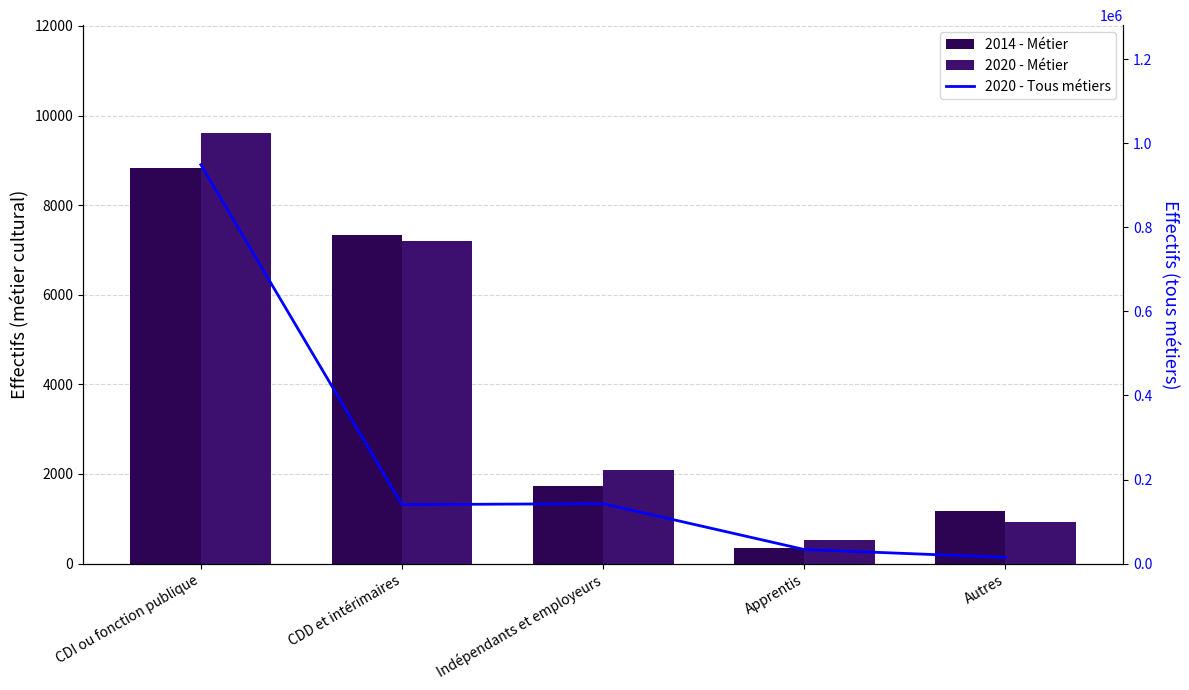

Which series has the largest total across all categories?

2020 - Tous métiers